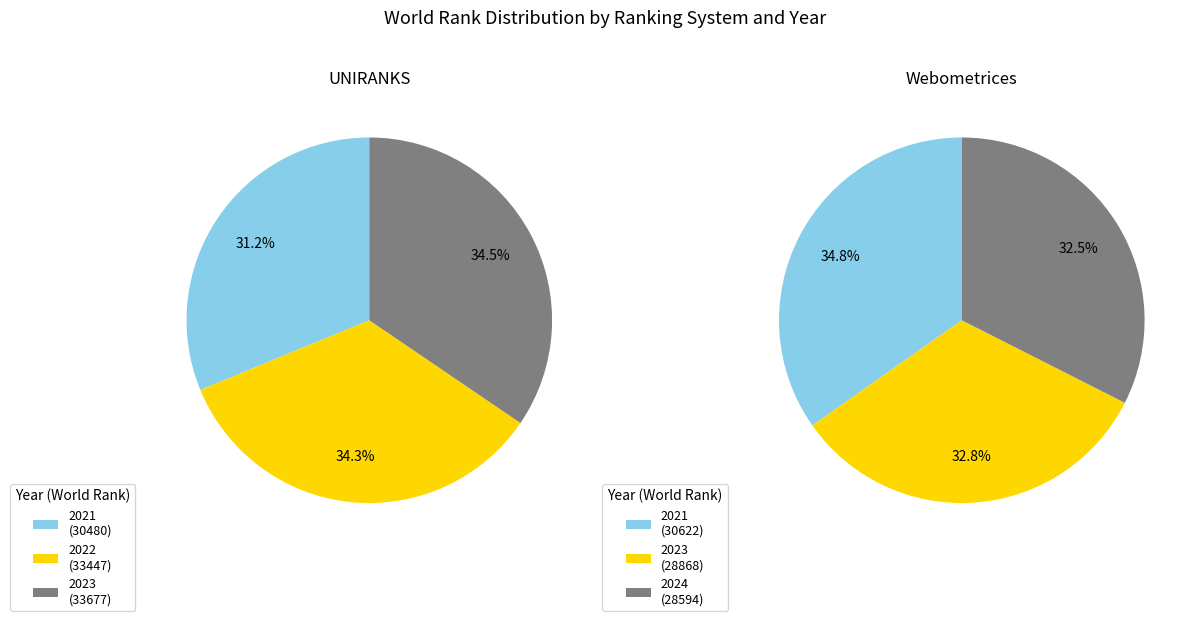

Rank the series at 2021 from highest to lowest value.

Webometrices, UNIRANKS